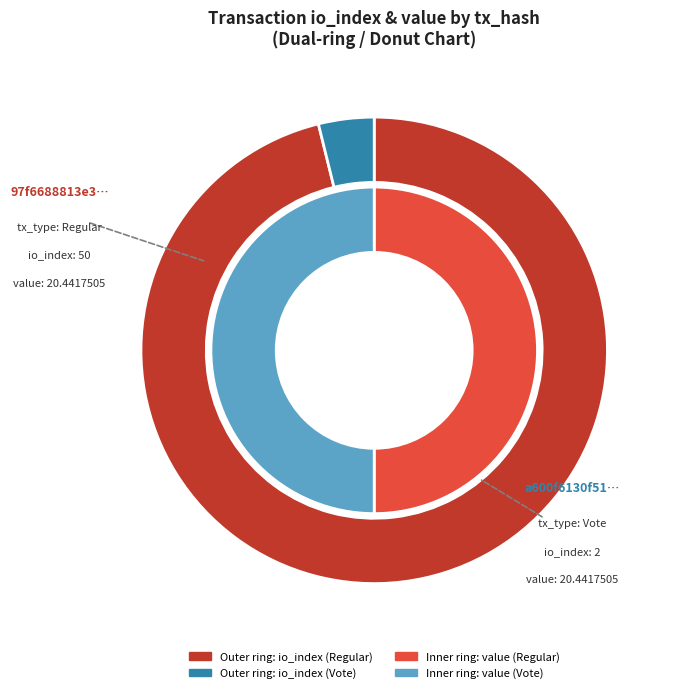

Does value represent more than half of the total?

No